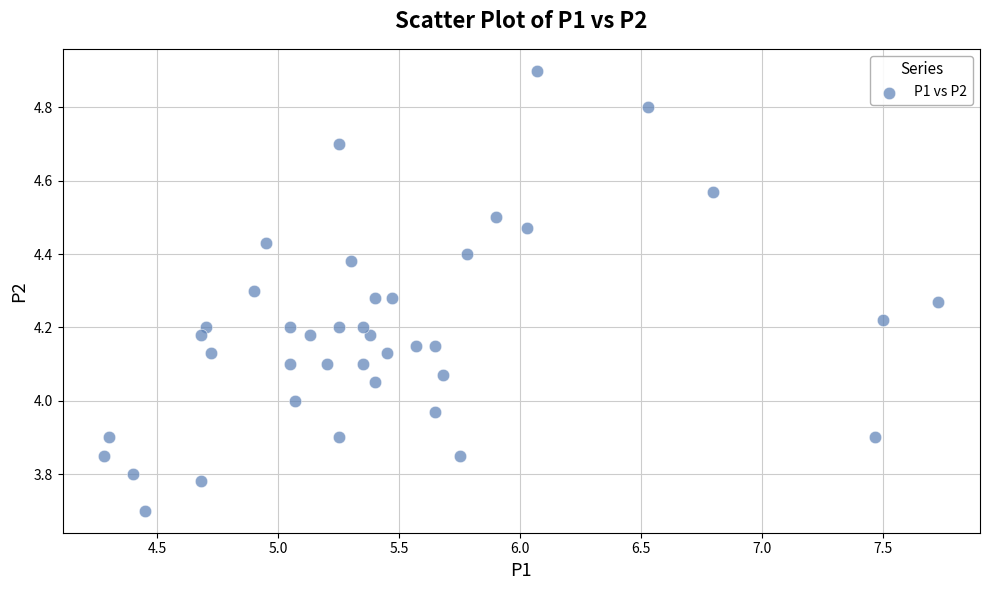

What is the range of X values (max minus min)?

3.5